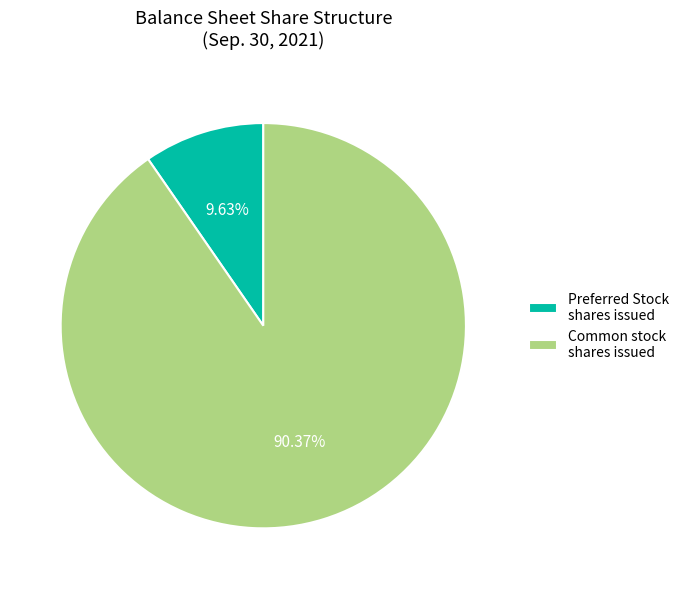

What is the smallest slice in the pie chart?

Preferred Stock shares issued